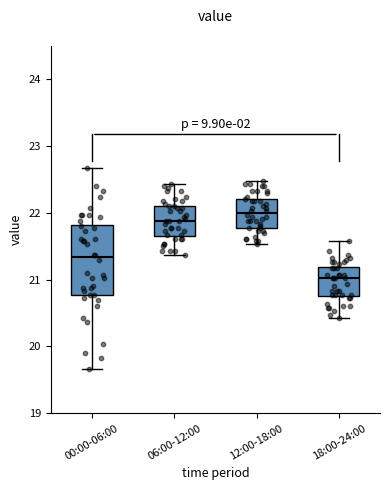

Which box's median line is the lowest?

18:00-24:00